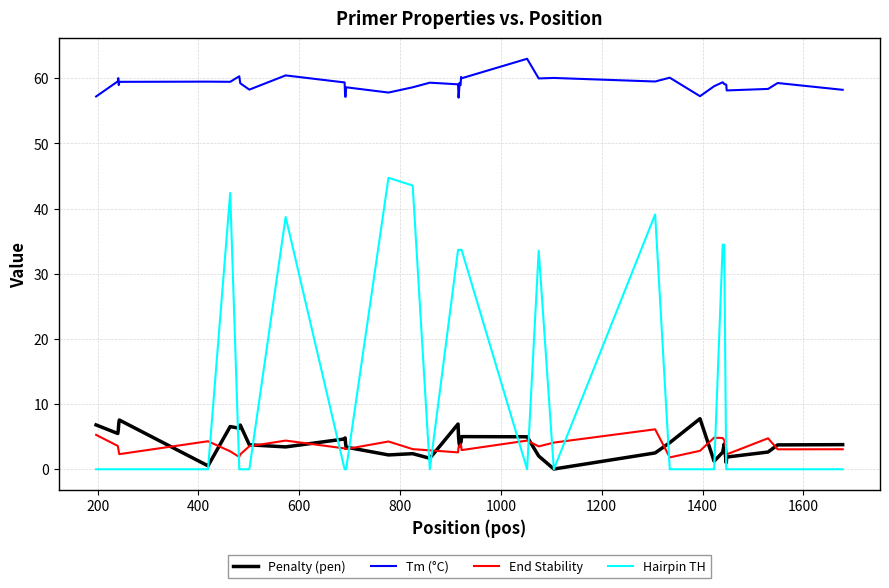

What is the average value of the End Stability series?

3.5